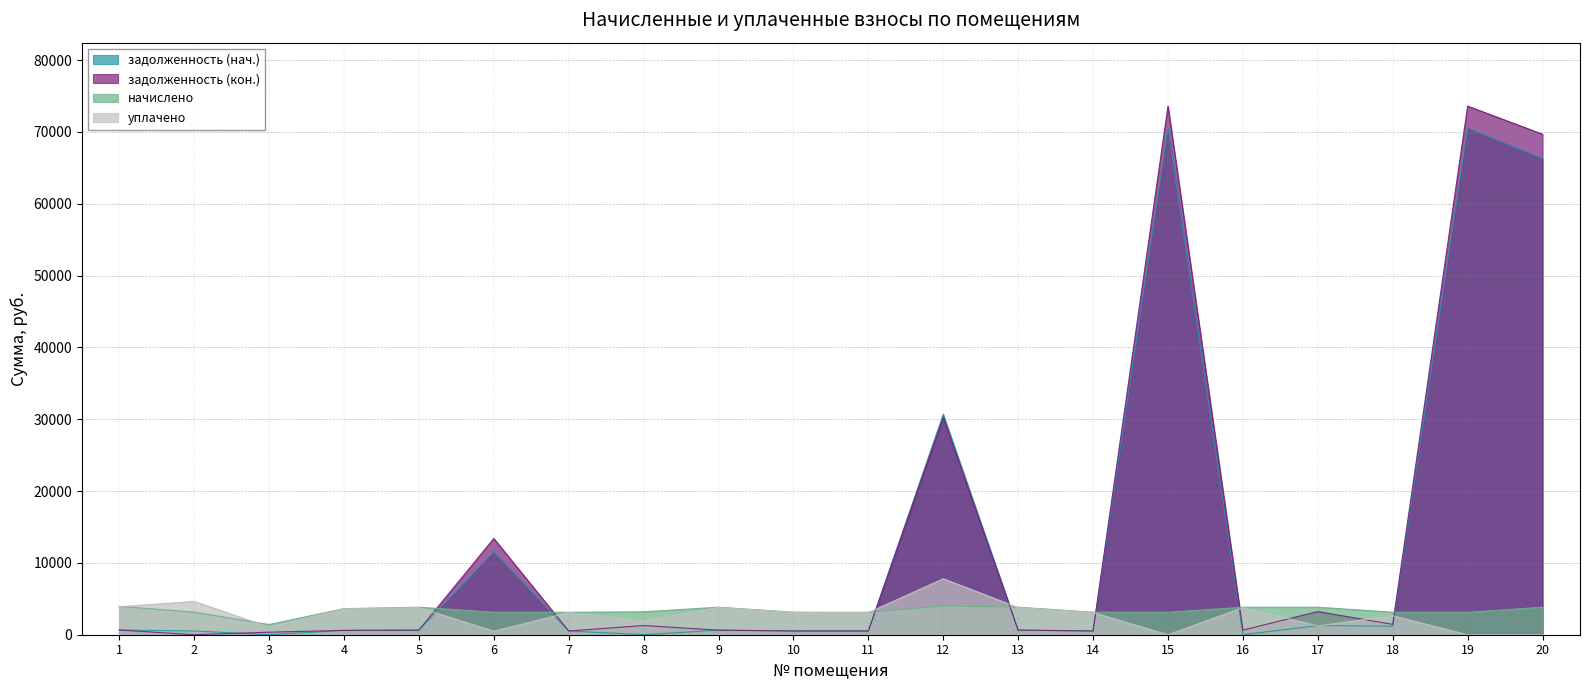

True or false: уплачено and задолженность (нач.) intersect in this chart.

True